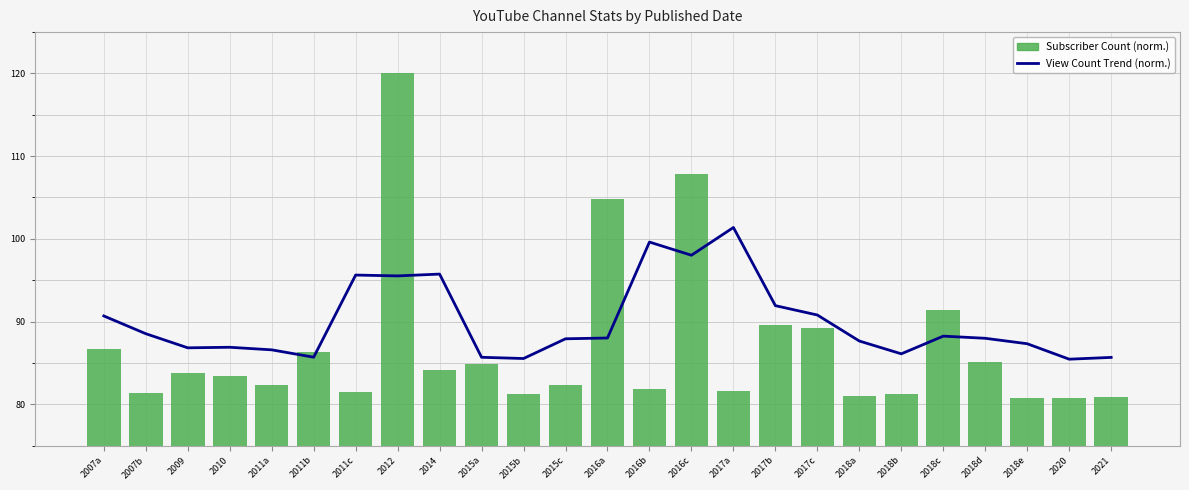

Reading left to right, extract all data points from this chart.

View Count (normalized): 90.7	88.5	86.8	86.9	86.6	85.7	95.6	95.5	95.7	85.7	85.5	87.9	88.0	99.6	98.0	101.4	91.9	90.8	87.6	86.1	88.2	88.0	87.3	85.4	85.7
Subscriber Count (normalized): 86.7	81.3	83.8	83.4	82.3	86.3	81.4	120.0	84.1	84.9	81.3	82.3	104.8	81.8	107.8	81.6	89.6	89.2	81.0	81.3	91.4	85.1	80.8	80.8	80.9